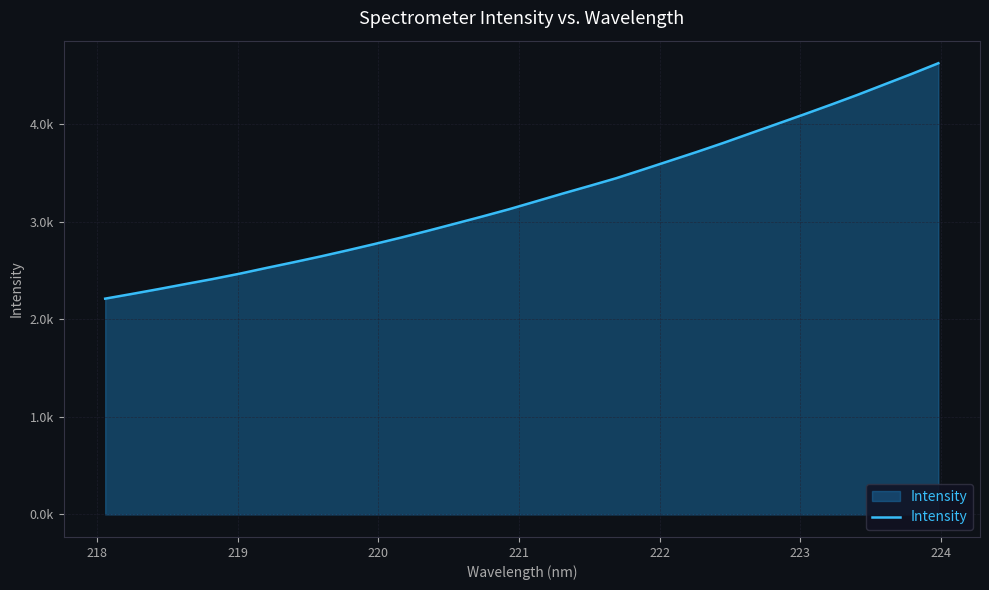

Does the chart have visible grid lines?

Yes